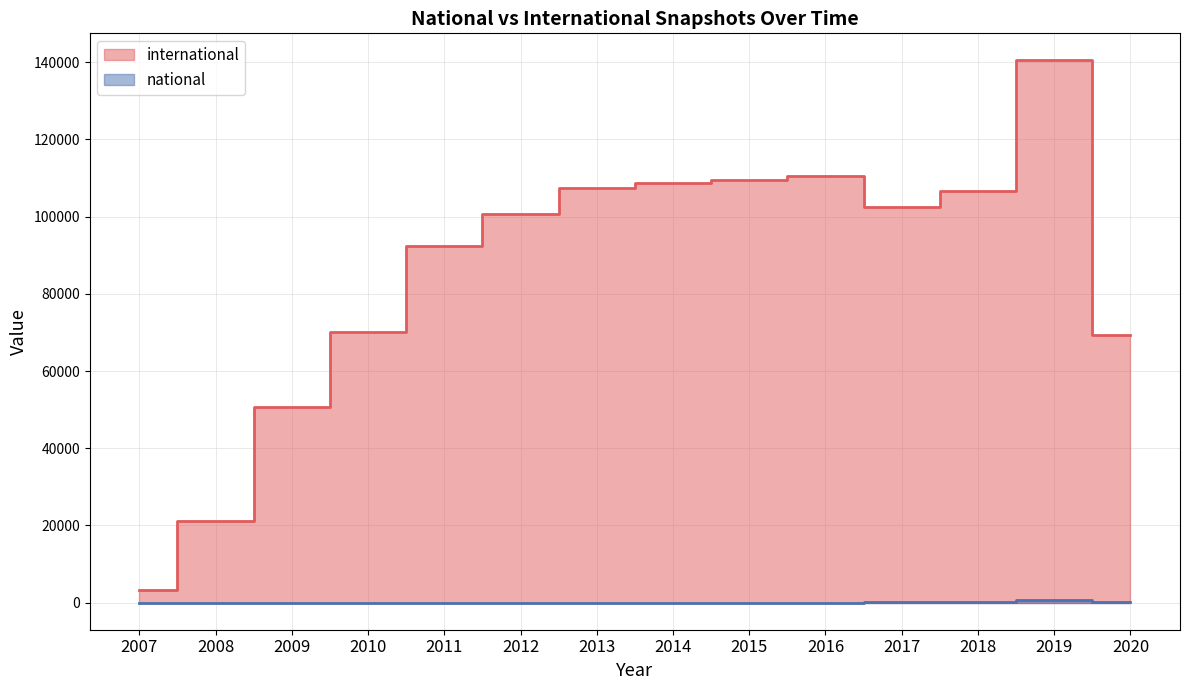

Which series has the largest range (max minus min)?

international